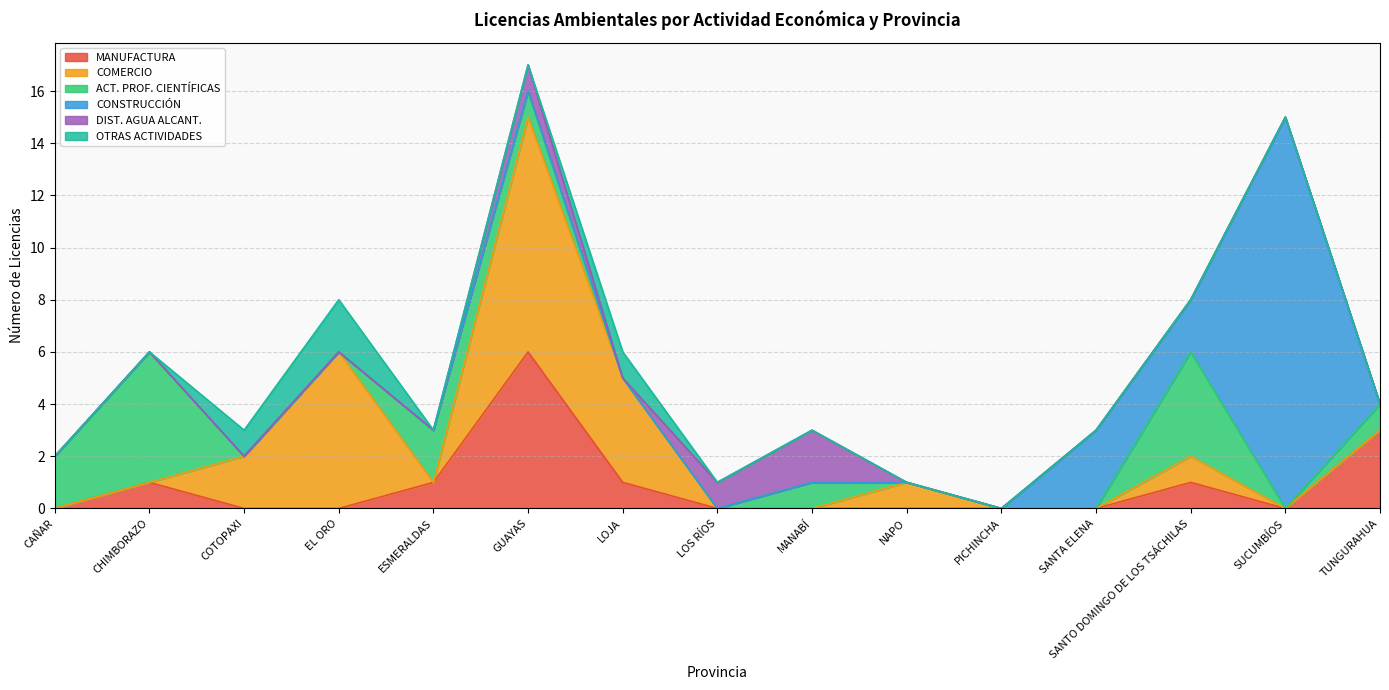

Does the chart have visible grid lines?

Yes